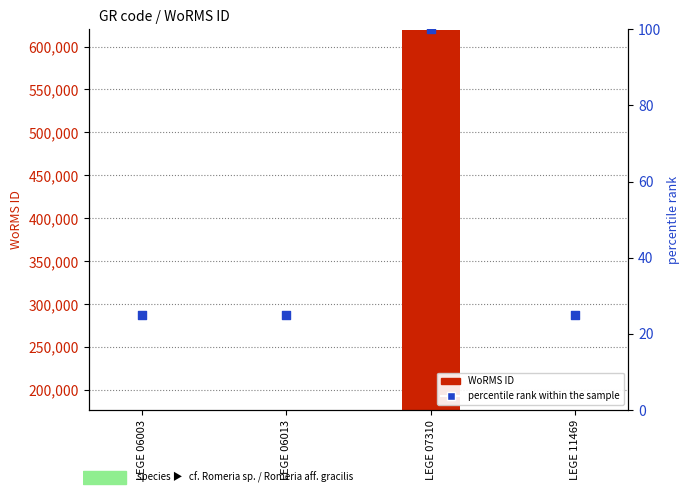

What are all the series names shown in the legend?

WoRMS ID, percentile rank within the sample